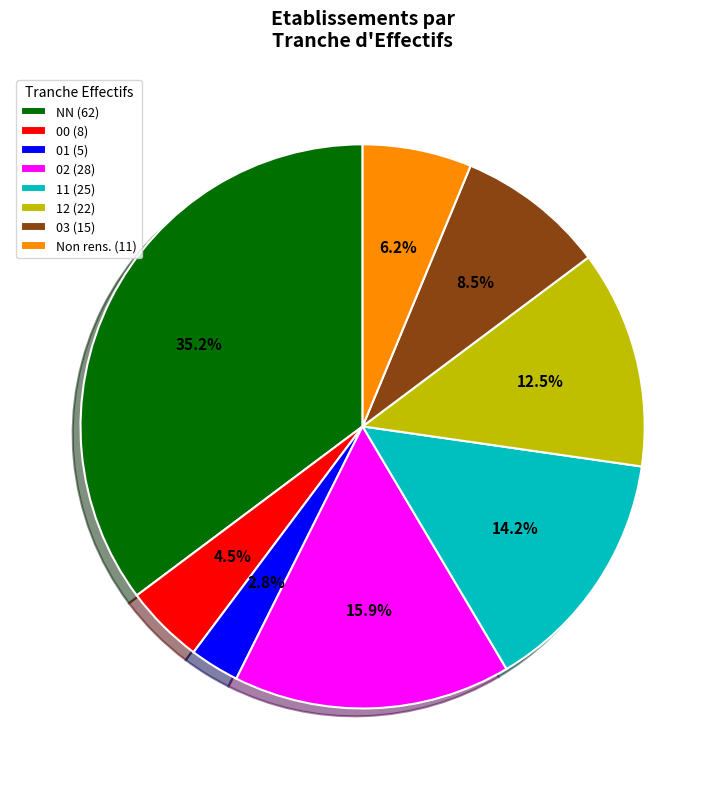

What is the largest slice in the pie chart?

NN (62)